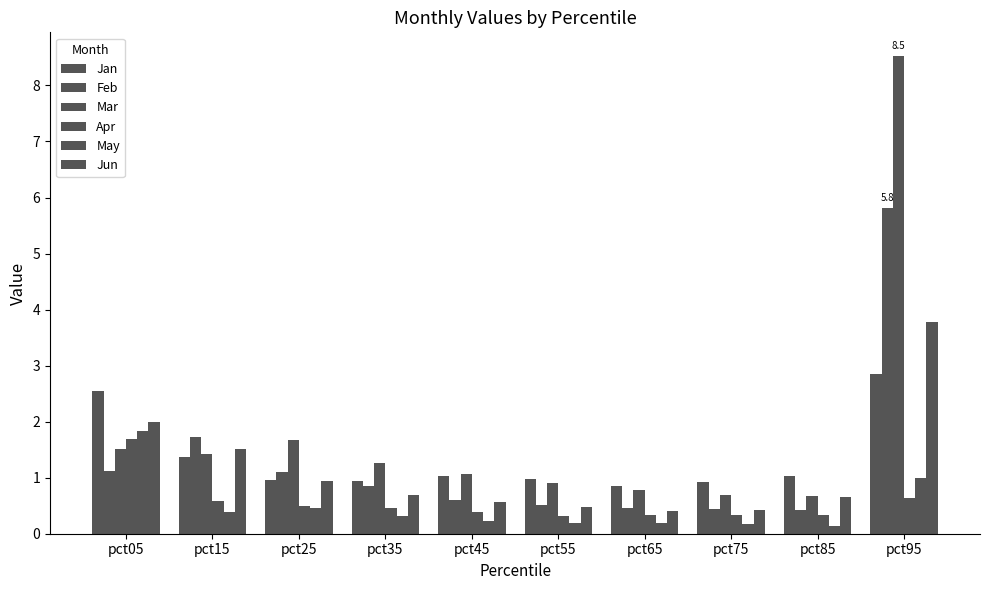

Are the bars grouped side by side (vs. stacked)?

Yes